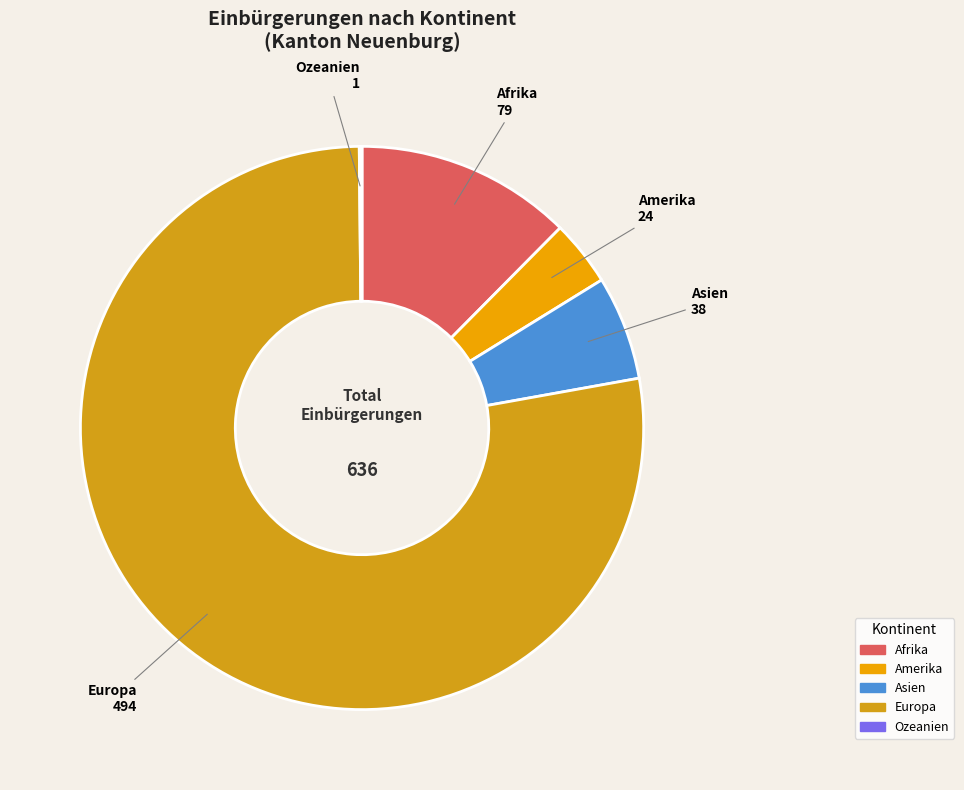

Is there a majority slice in this chart?

Yes